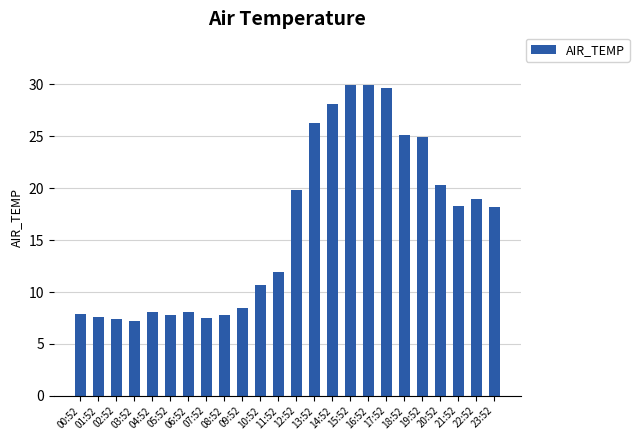

Is it true that the value at 05:52 is 7.8?

True